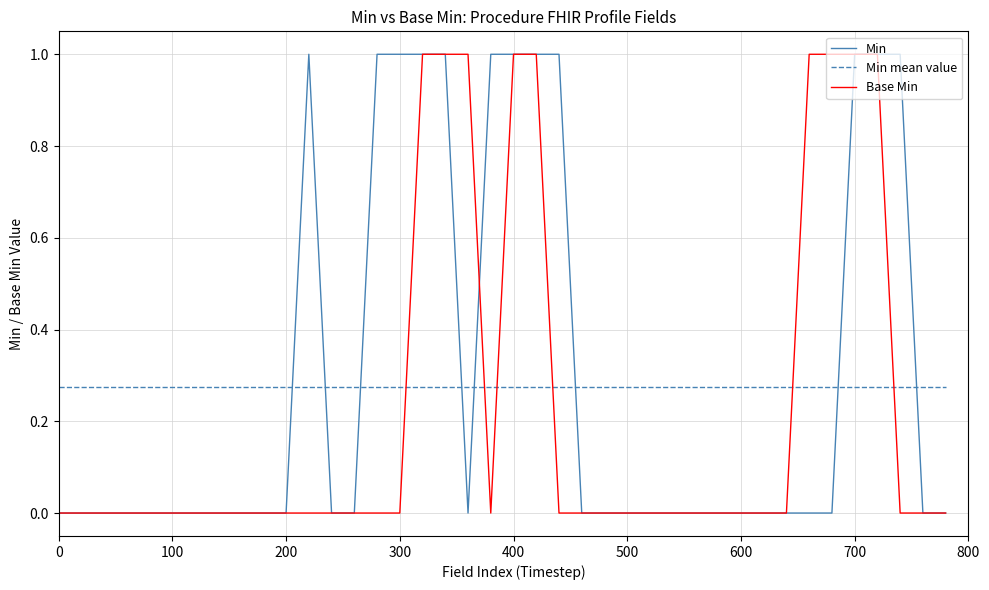

True or false: Min mean value and Base Min cross at least once.

True